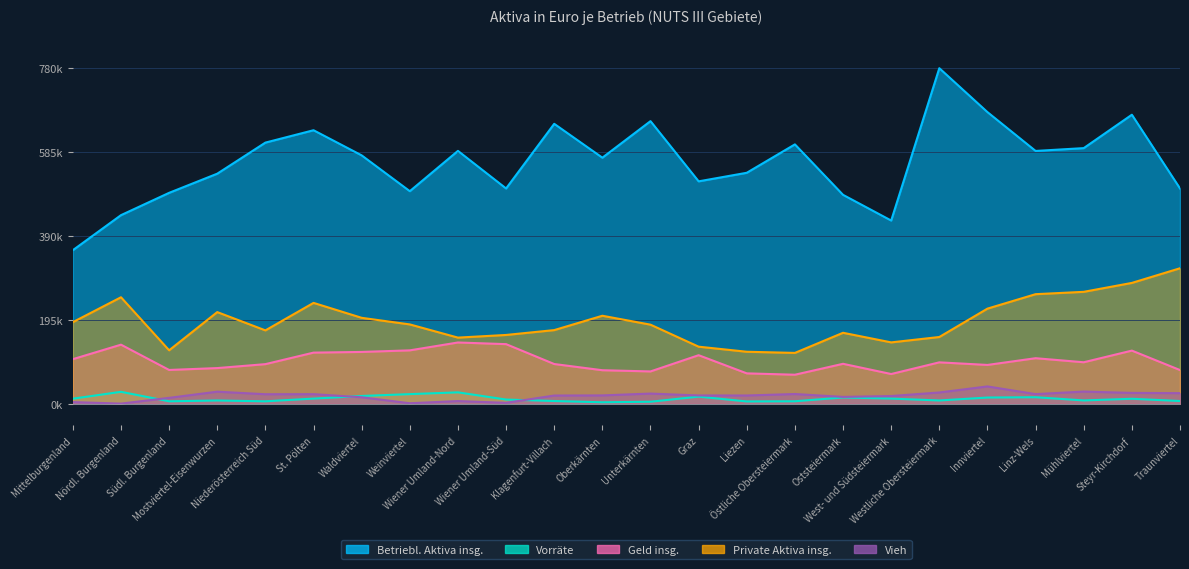

Where does the Vorräte series first go above 11508?

Mittelburgenland